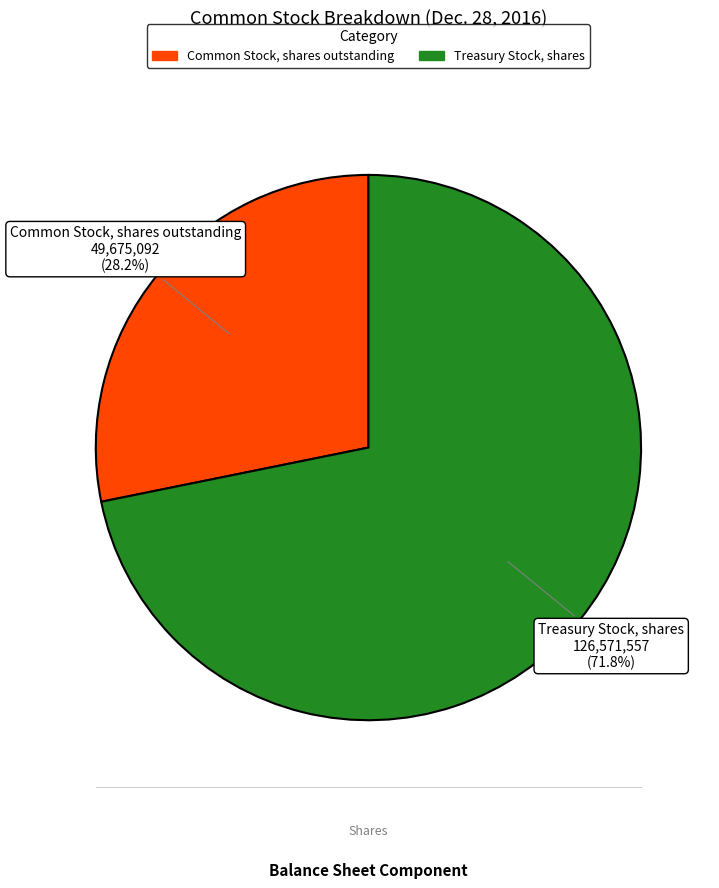

How many segments does this pie chart have?

2